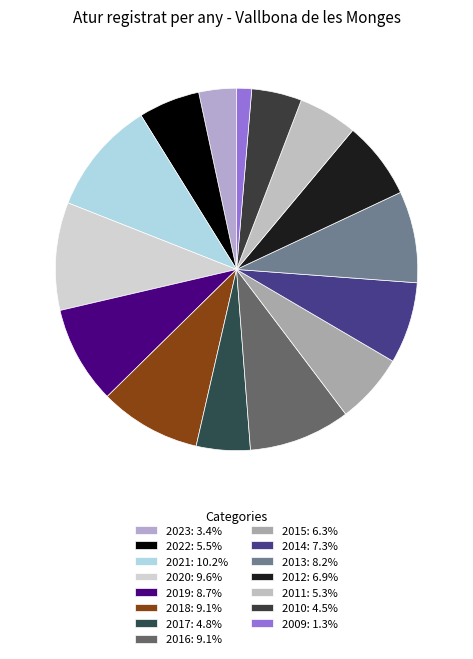

Count the number of slices in the pie.

15